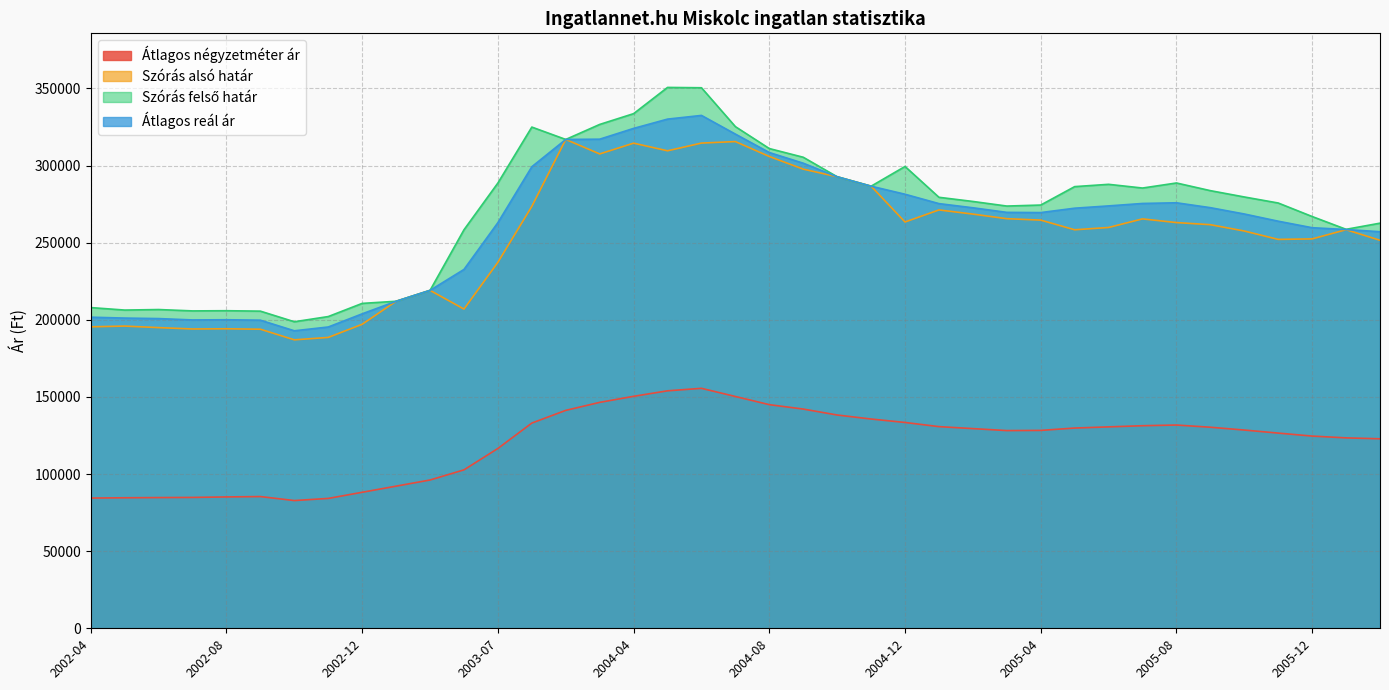

At how many categories does at least one series exceed 183165?

39